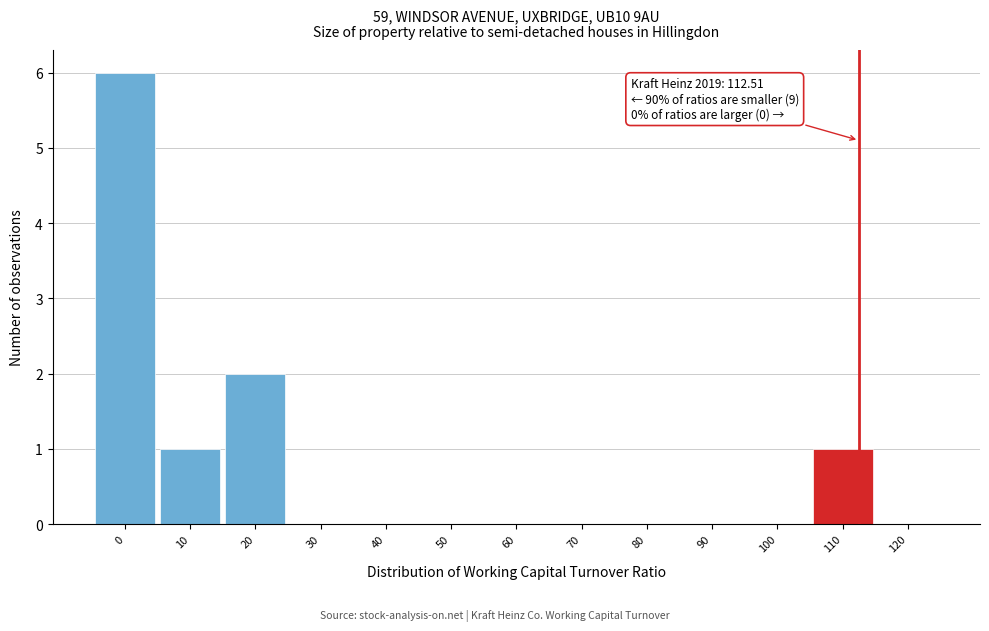

Which range on the x-axis has the tallest bar?

-5 to 5